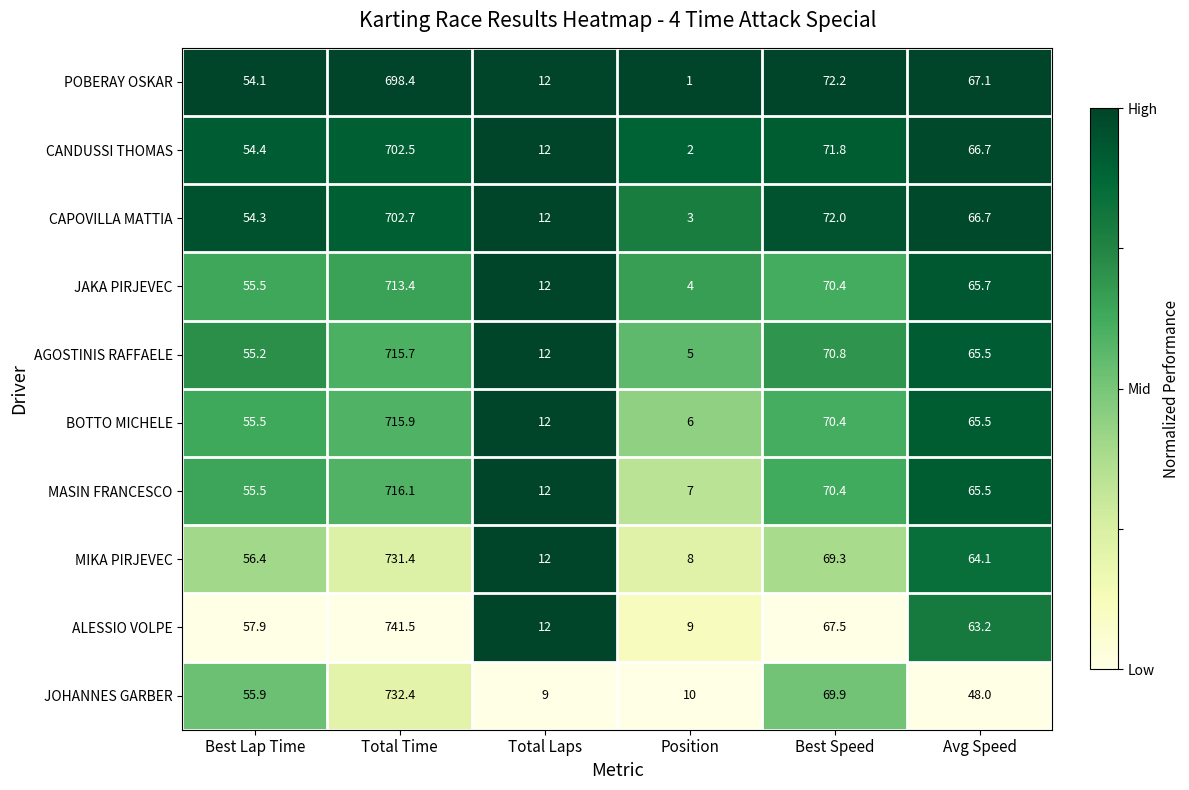

At which category is the sum across all series the highest?

Total Time